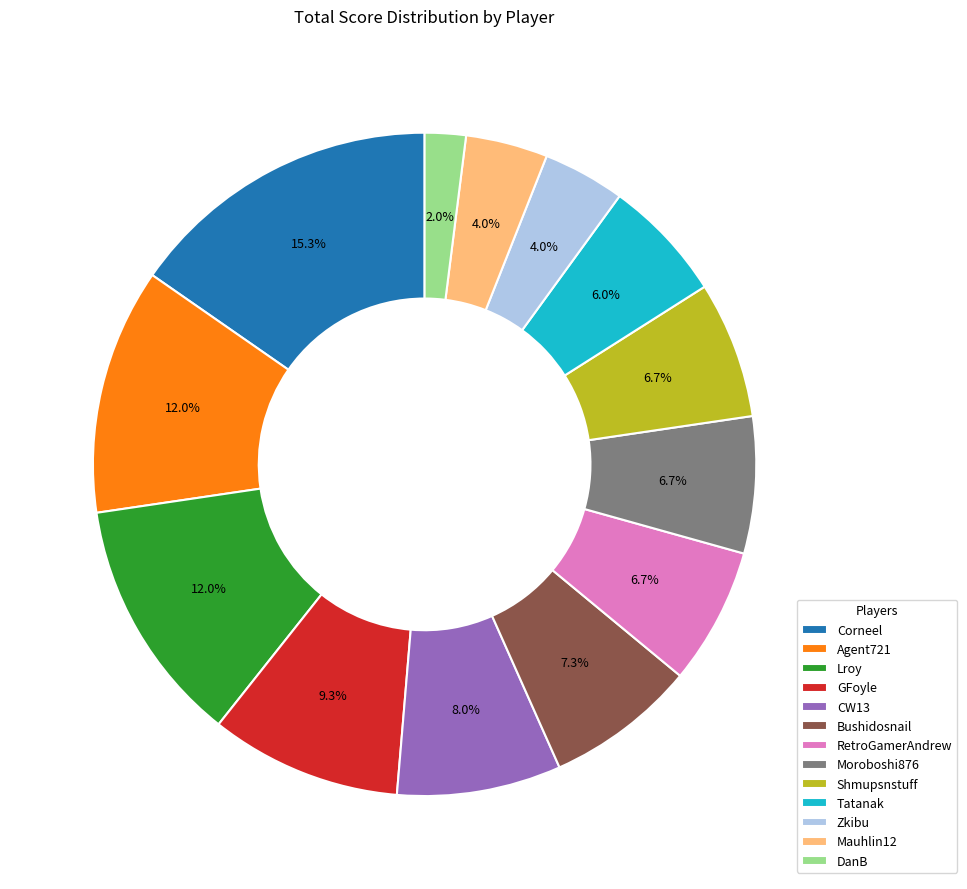

True or false: Shmupsnstuff accounts for 7% of the total.

True